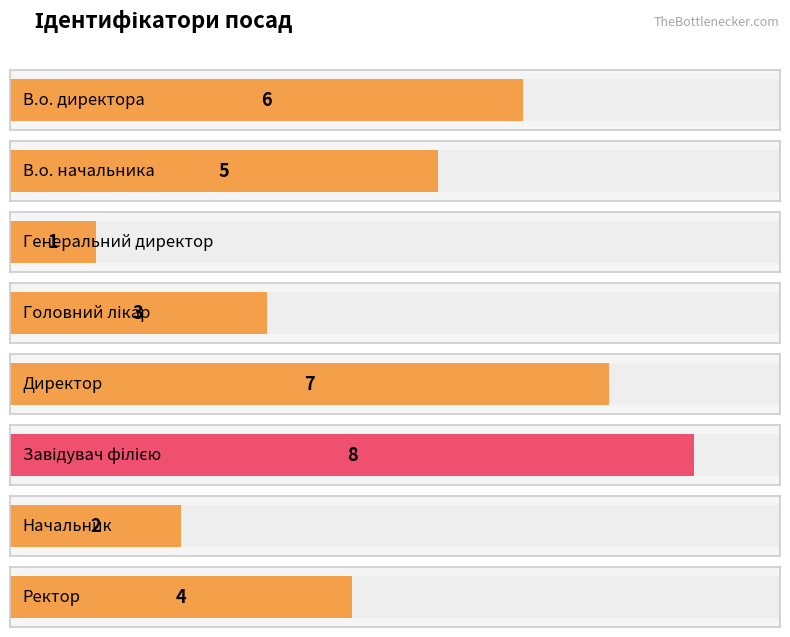

What position from the right is Директор?

4